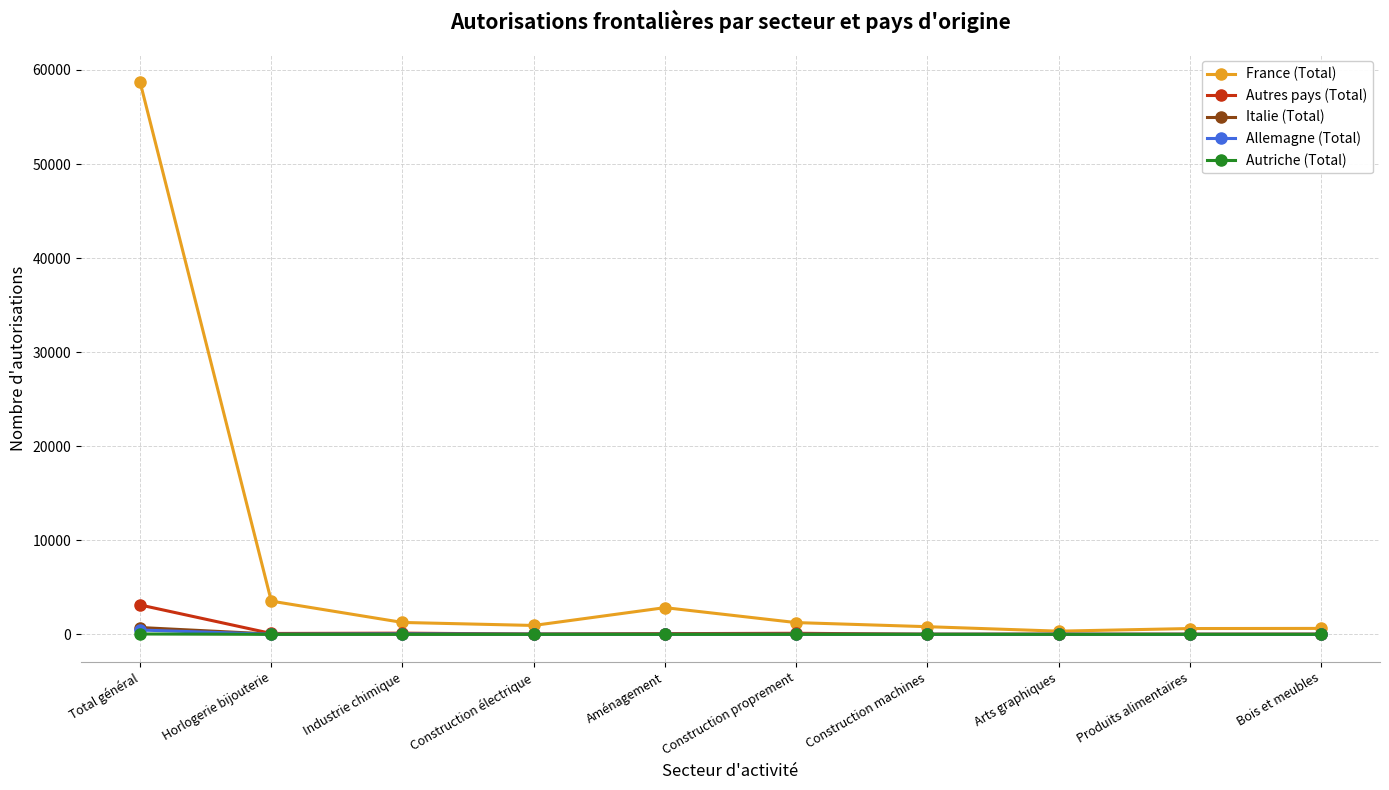

How many distinct data groups are displayed?

5